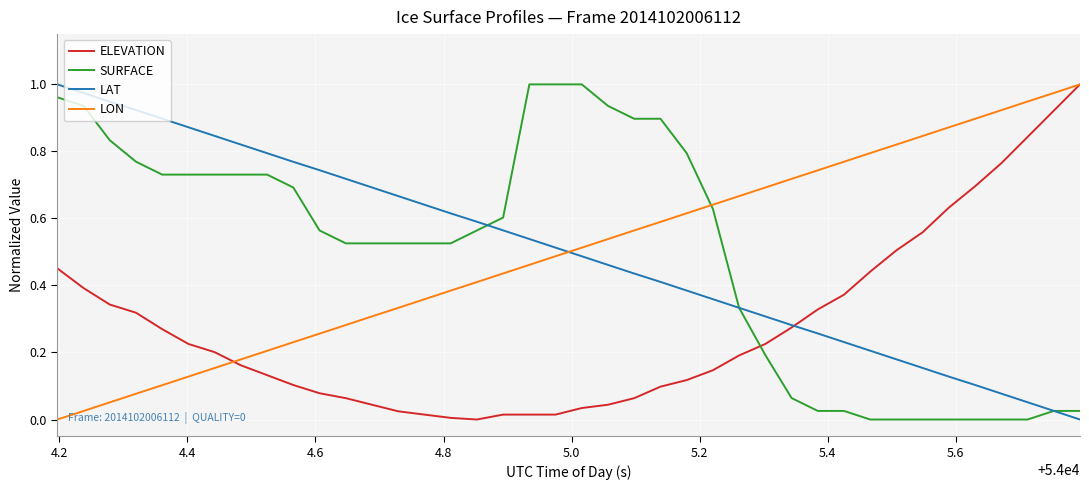

True or false: LAT has more than 0 interior local peaks.

False